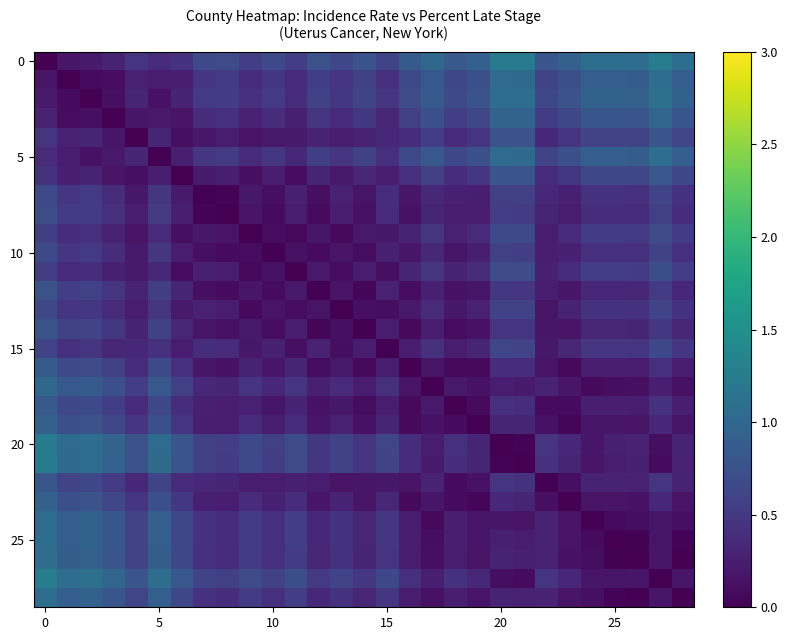

At which category does the chart reach its peak across all series?

27